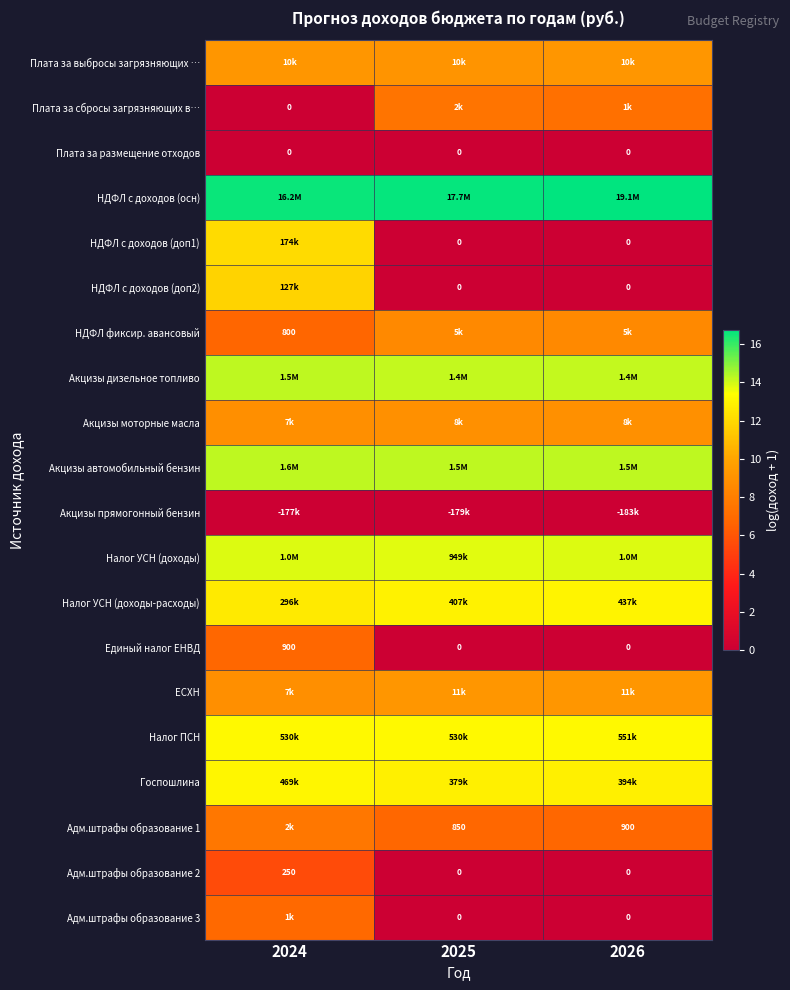

Which series has the widest spread of values?

НДФЛ с доходов (доп1)